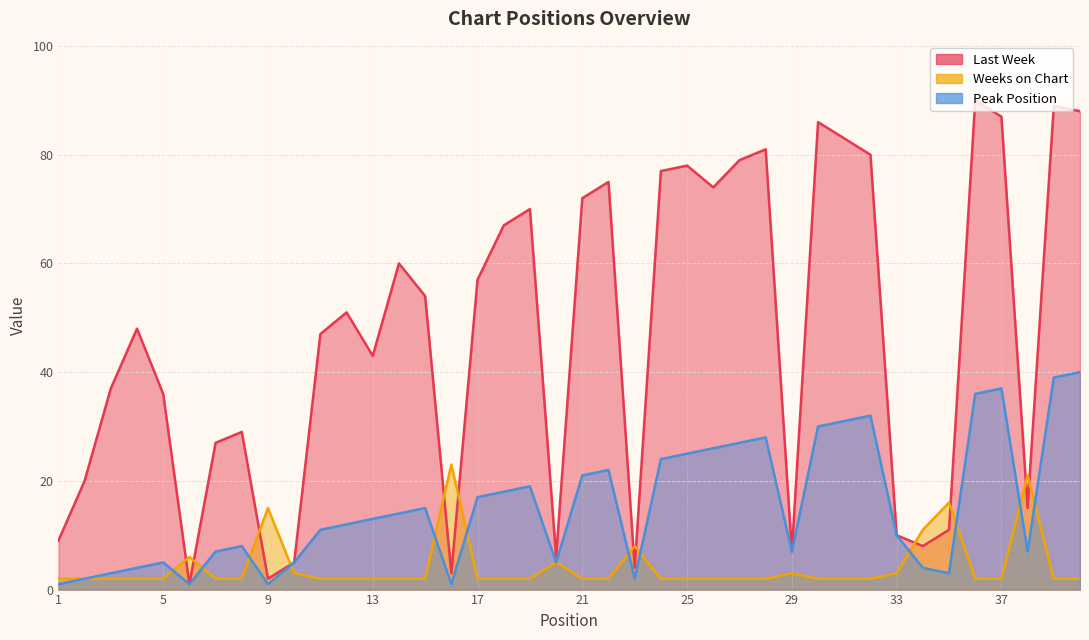

Which series changed the most between 3 and 8?

Last Week